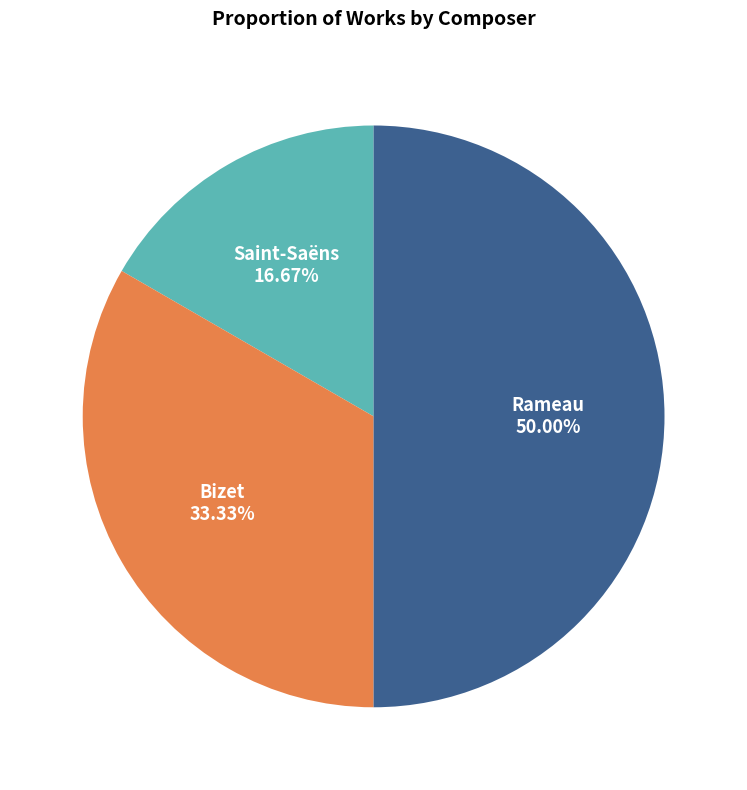

How many segments does this pie chart have?

3